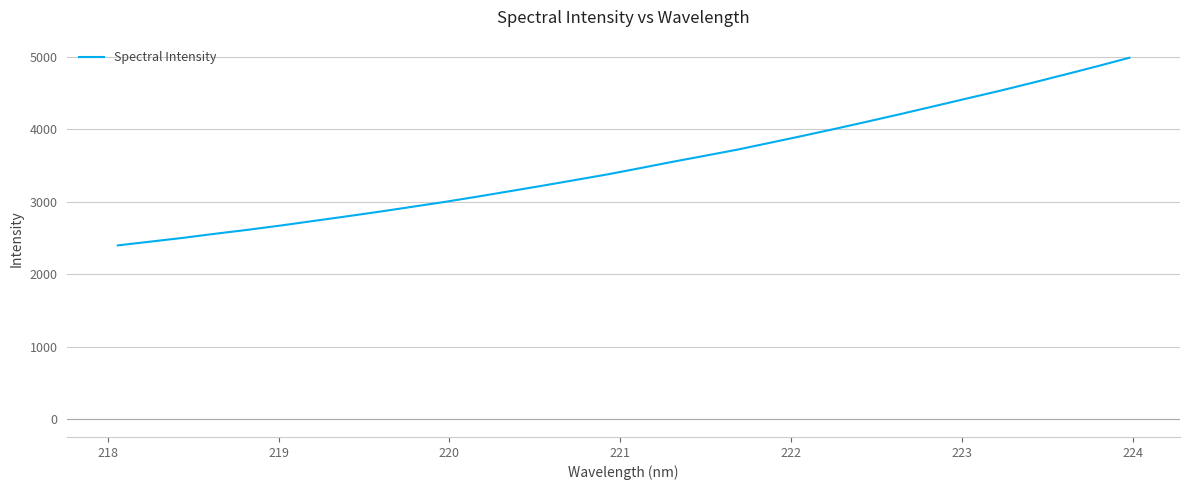

What is the greatest value displayed?

4988.5